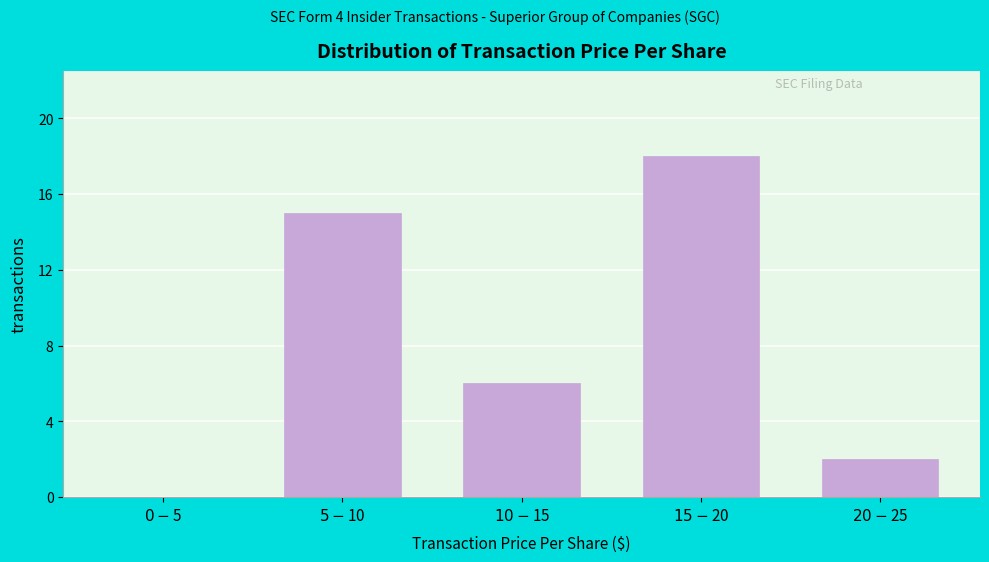

What is the sum of all values?

41